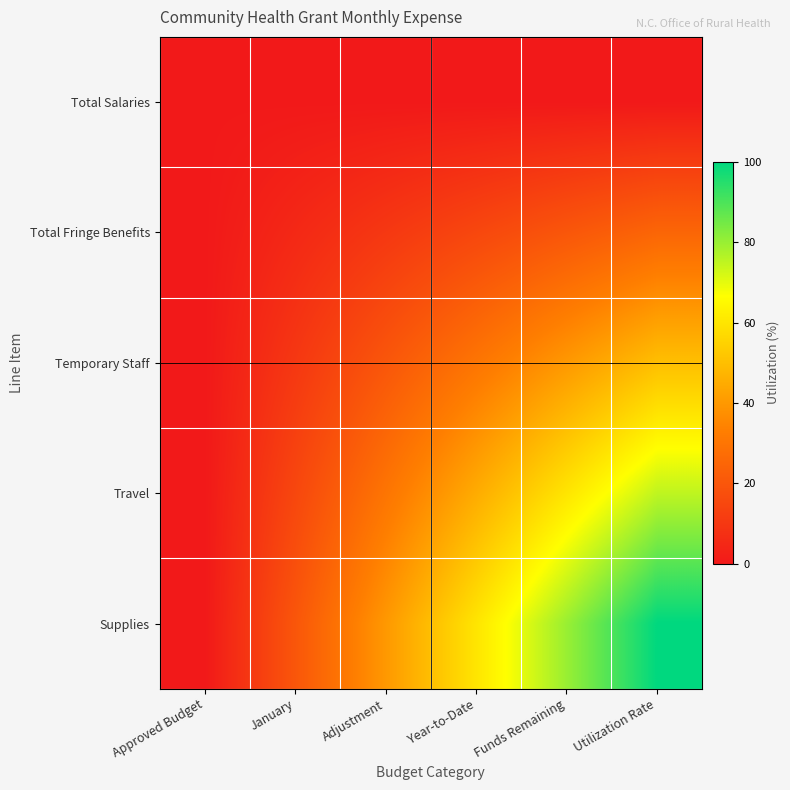

Which has a higher value, Adjustment or Year-to-Date?

Adjustment